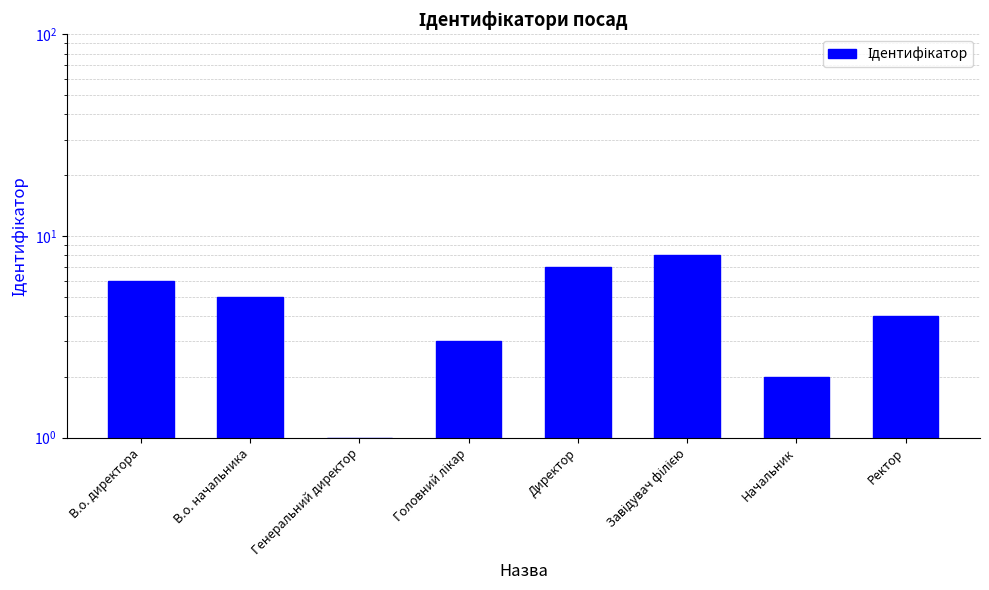

Count the number of categories in the chart.

8